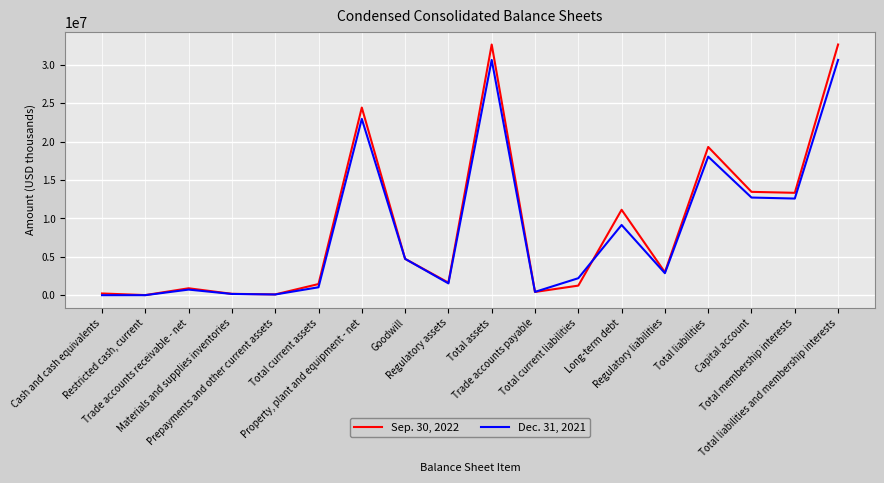

What is the difference between the highest and lowest values at Trade accounts payable?

12000